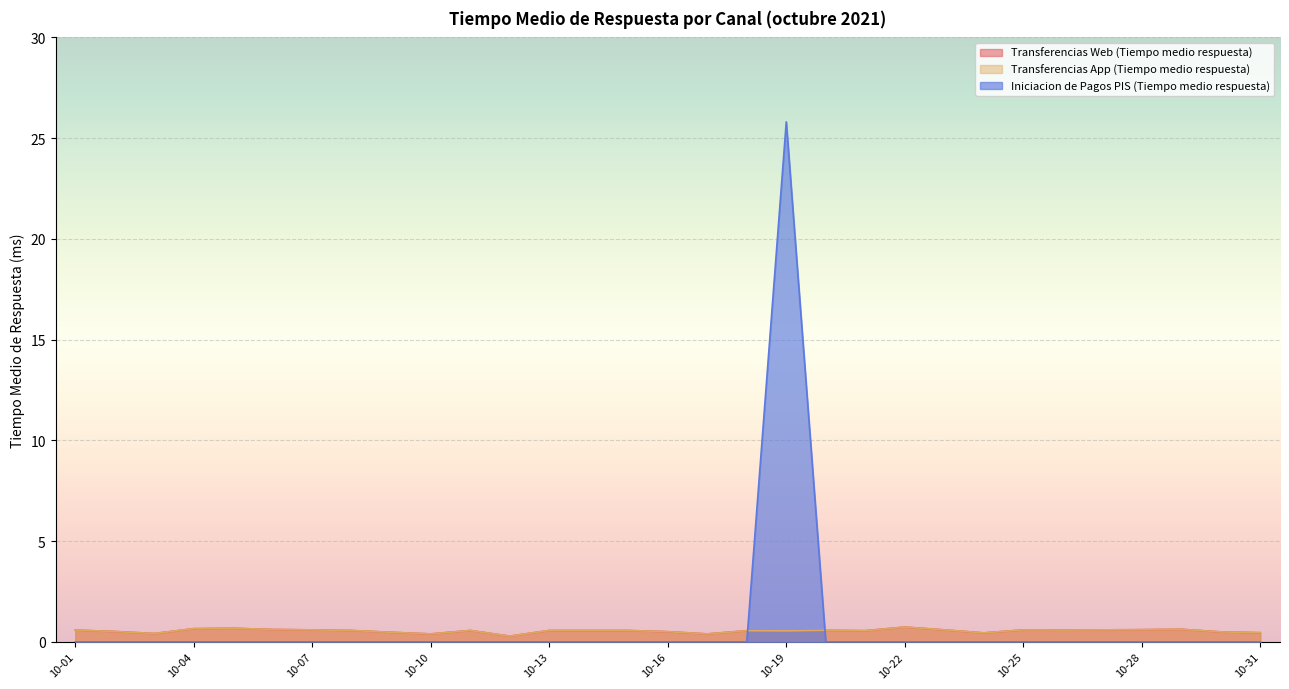

At how many categories does at least one series exceed 11?

1